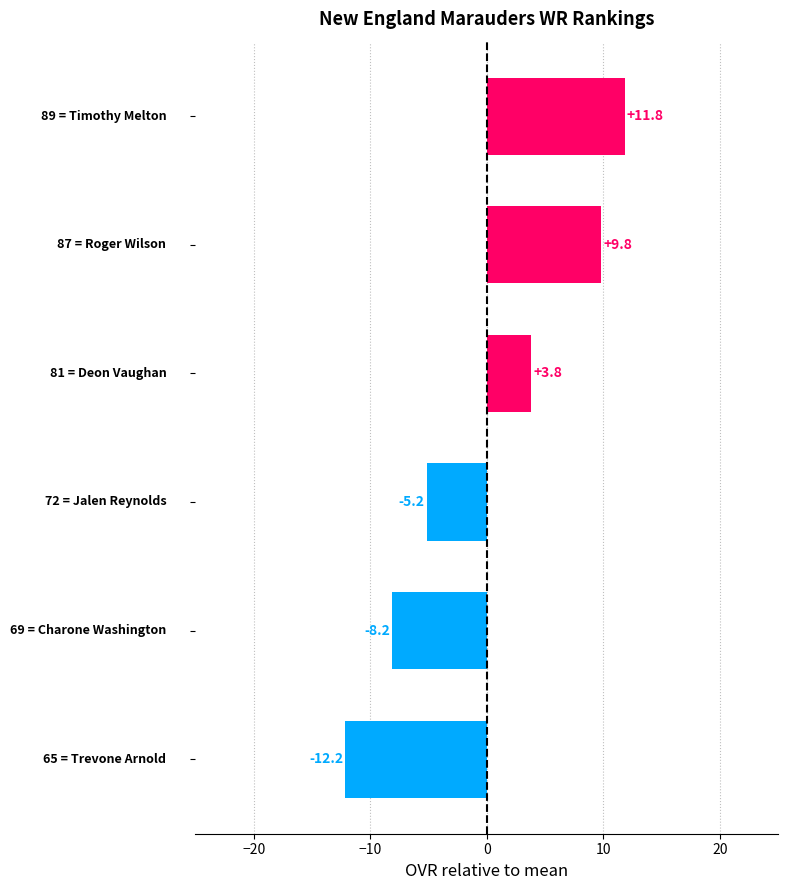

Reading top to bottom, transcribe all the data shown in this chart.

11.8	9.8	3.8	-5.2	-8.2	-12.2